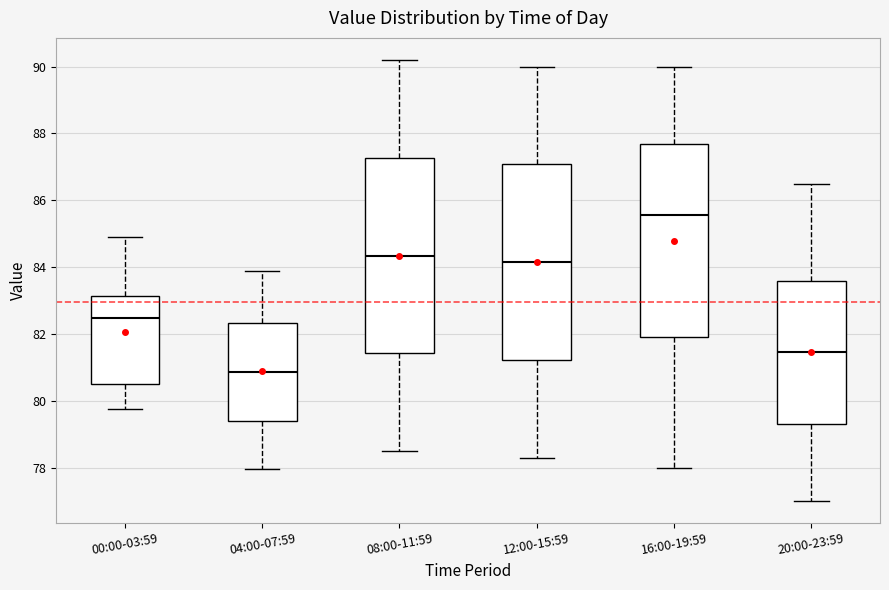

Reading left to right, transcribe this box plot: for each box, give where its median line is, the range the box spans, and where its two whiskers end, as read against the y-axis. The values are not printed on the chart, so give them approximately, as read against the axis.

00:00-03:59: median 82.4, box 80.6 to 83.2, whiskers 79.8 to 84.8
04:00-07:59: median 80.8, box 79.4 to 82.4, whiskers 78.0 to 84.0
08:00-11:59: median 84.4, box 81.4 to 87.2, whiskers 78.6 to 90.2
12:00-15:59: median 84.2, box 81.2 to 87.0, whiskers 78.4 to 90.0
16:00-19:59: median 85.6, box 82.0 to 87.8, whiskers 78.0 to 90.0
20:00-23:59: median 81.4, box 79.4 to 83.6, whiskers 77.0 to 86.6